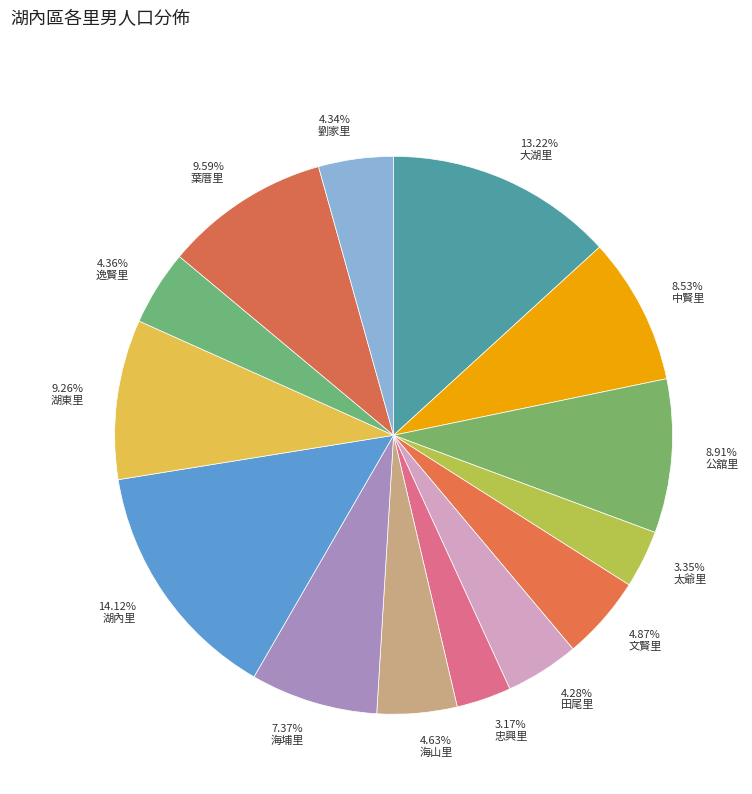

How many slices are in this pie chart?

14